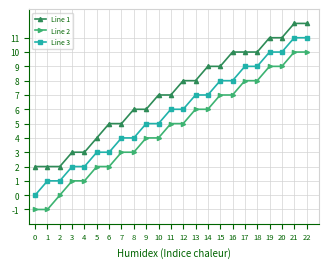

What is the total value across all series at 18?

27